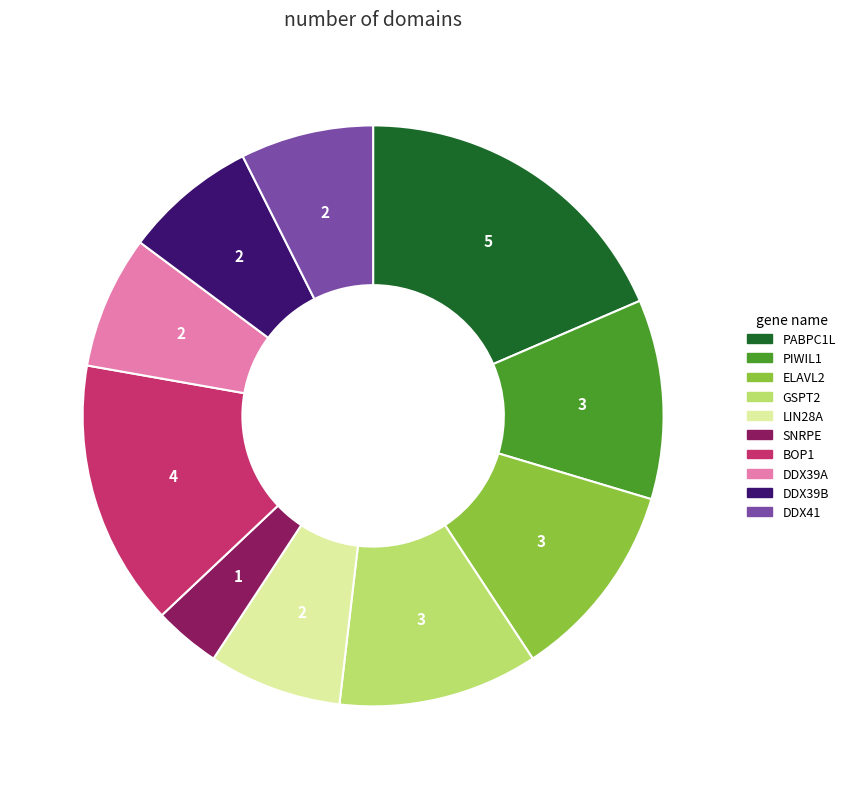

Which category has the biggest portion of the pie?

PABPC1L